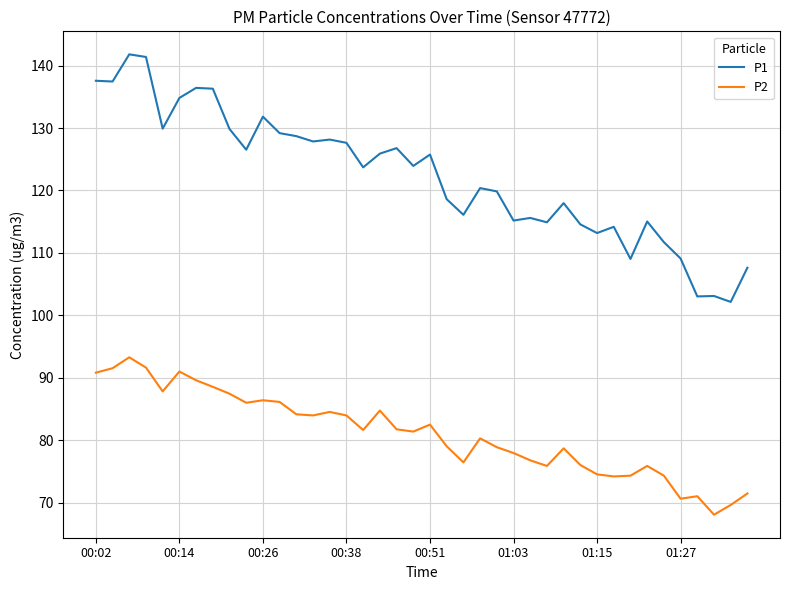

What is the difference between the maximum and minimum values in the P2 series?

25.2